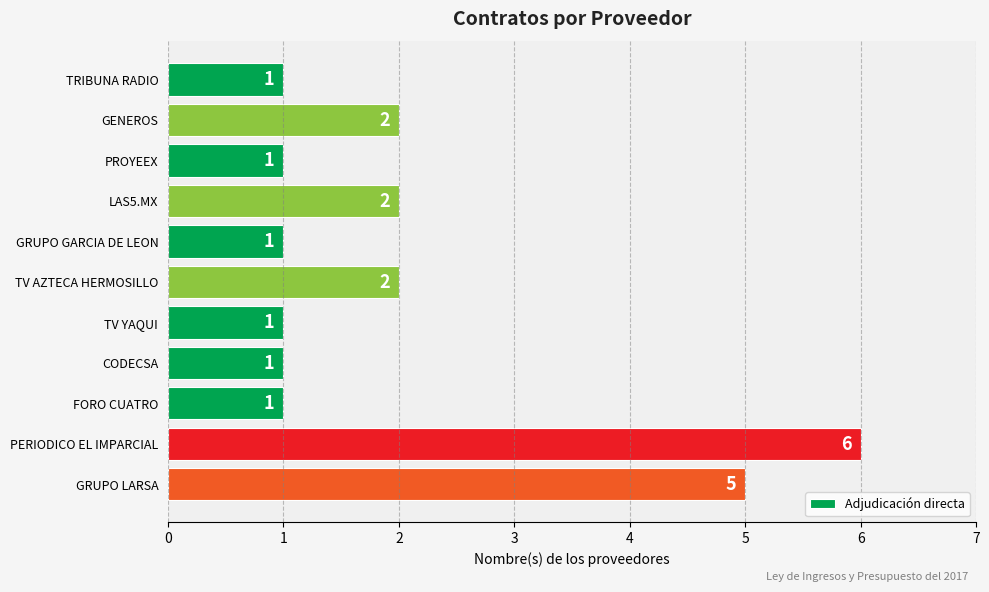

What is the maximum value shown in the chart?

6